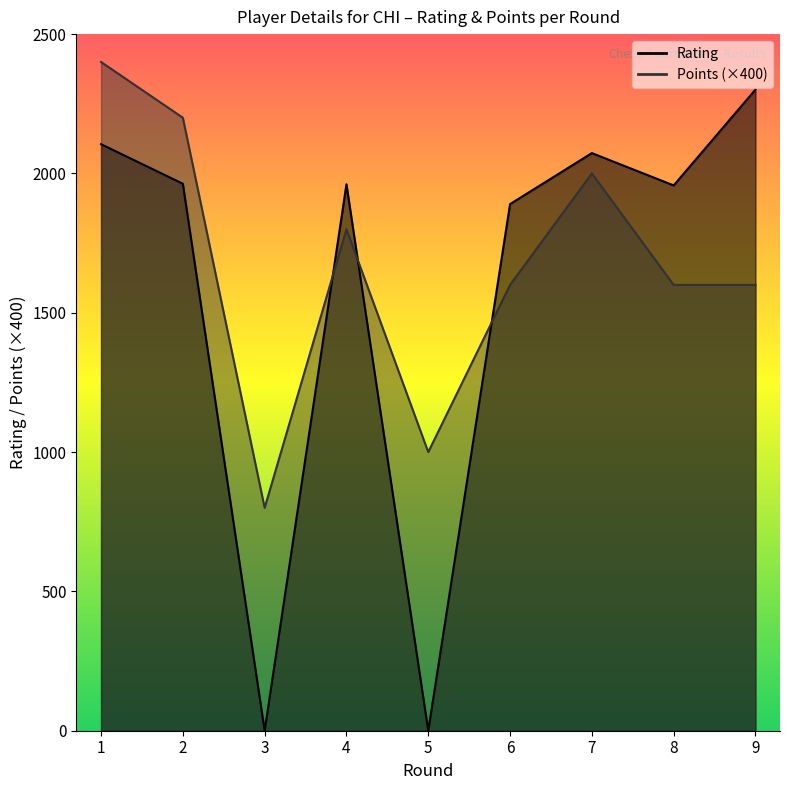

What are all the series names shown in the legend?

Rating, Points